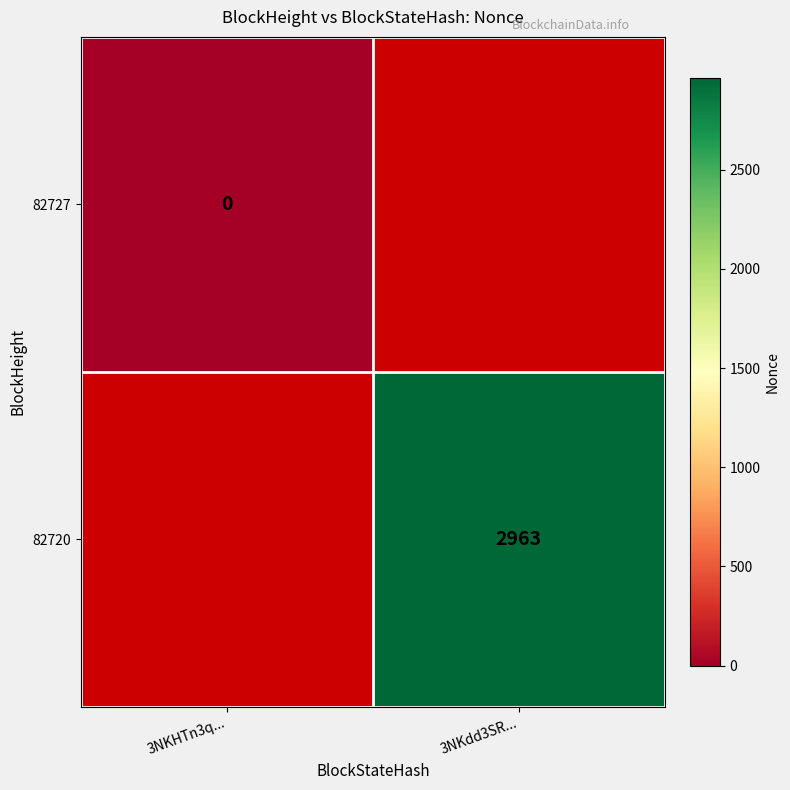

True or false: 82720 has a value of 2963 at 3NKdd3SR....

True